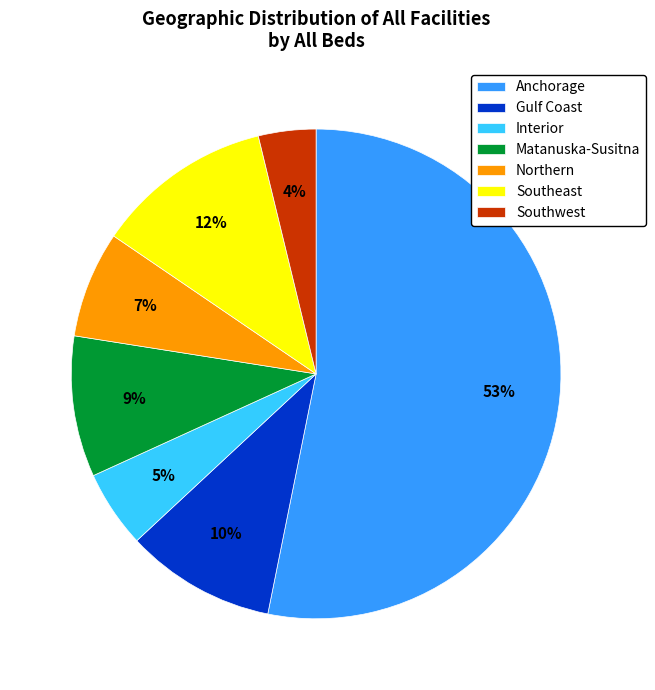

To the nearest percent, what is the combined percentage of Anchorage and Southwest?

57%